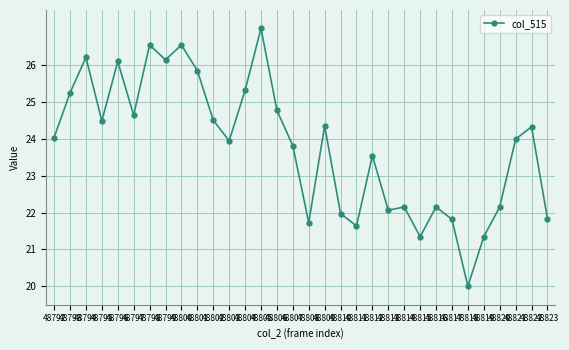

Where does the data first go above 24?

48792